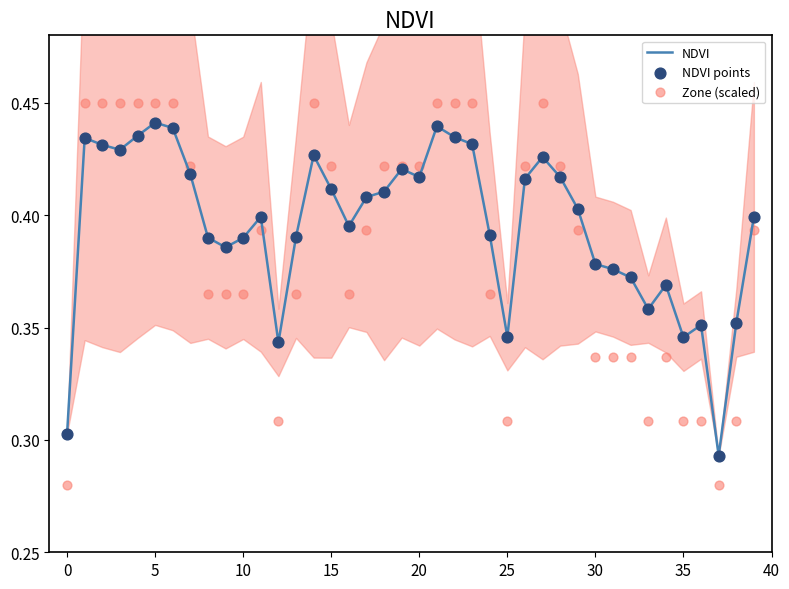

Which series contains the highest Y value?

Zone (scaled)